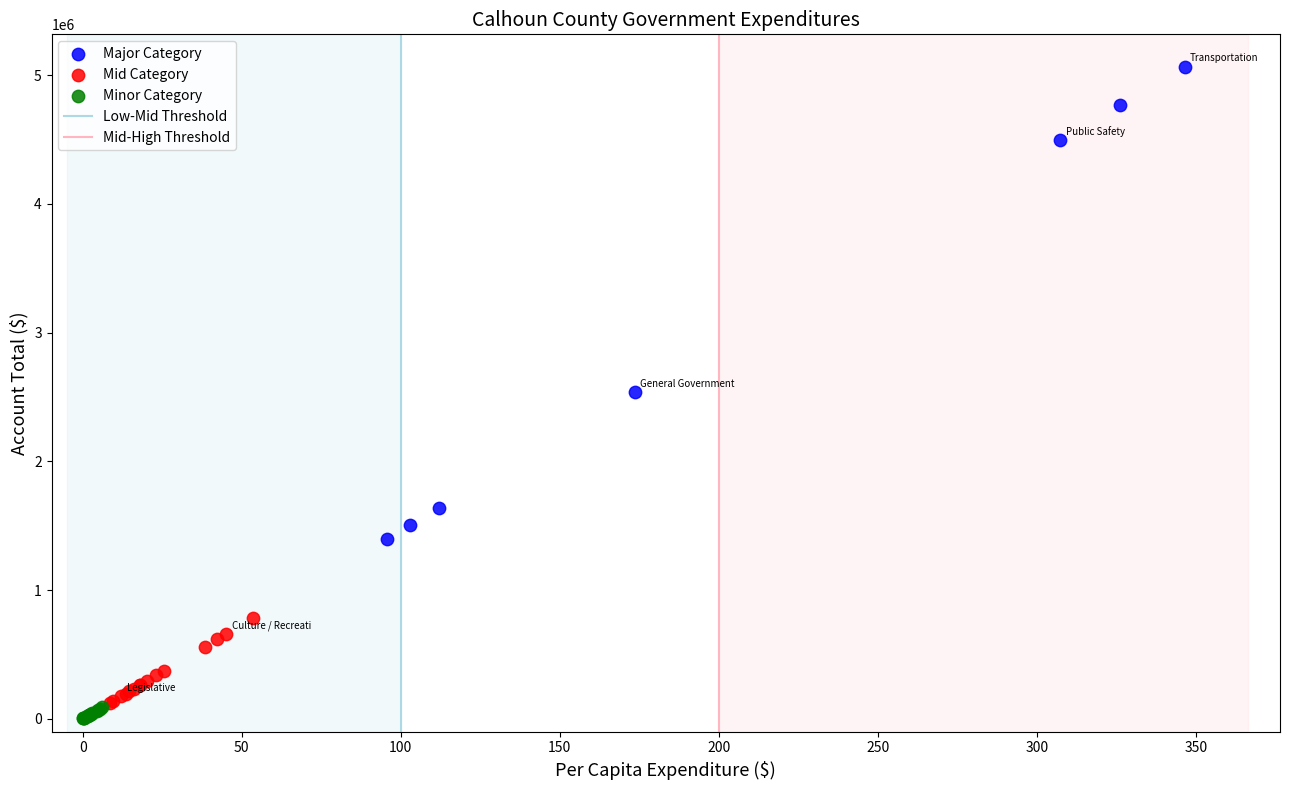

Which series has the largest Y range (max minus min)?

Major Category